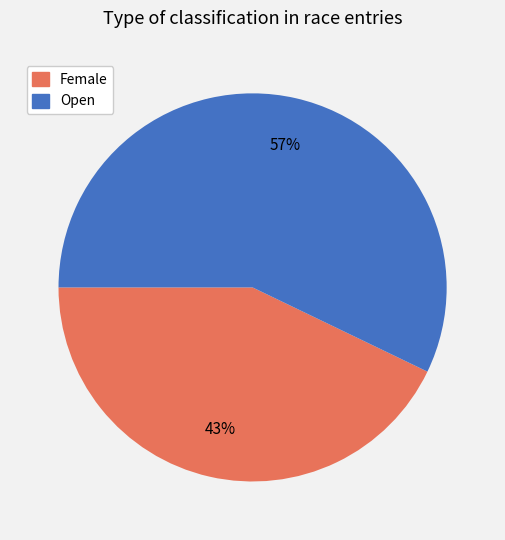

Is the sum of Female and Open greater than half?

Yes